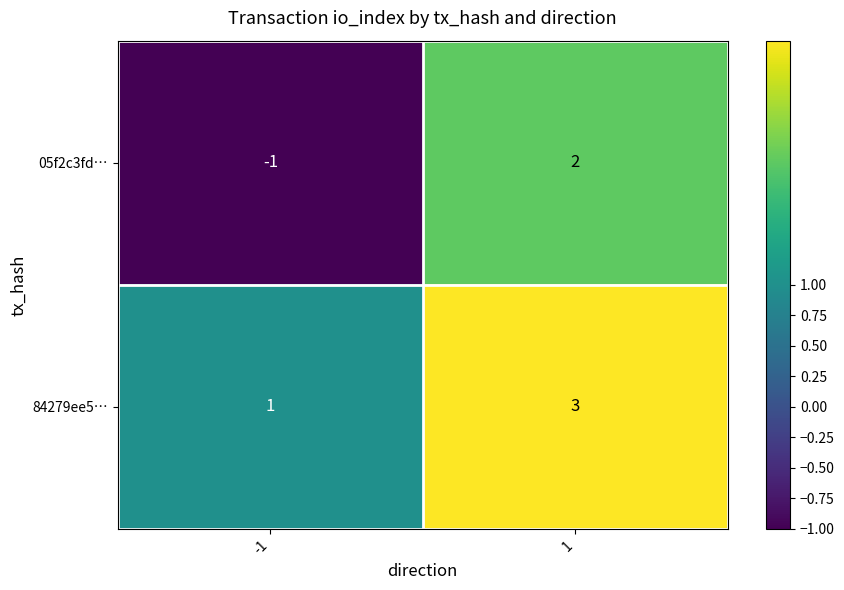

What is the total value across all series at 1?

5